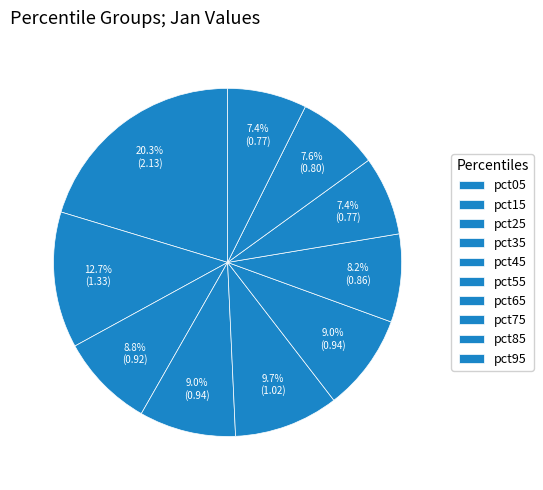

How many slices are in this pie chart?

10